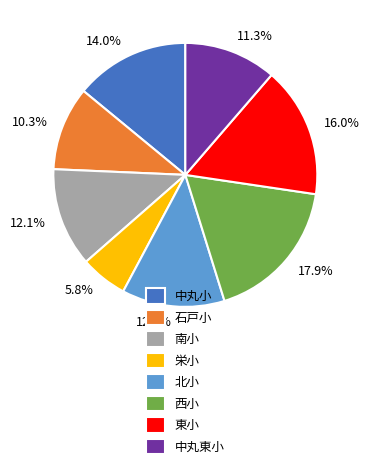

Which category has the biggest portion of the pie?

西小